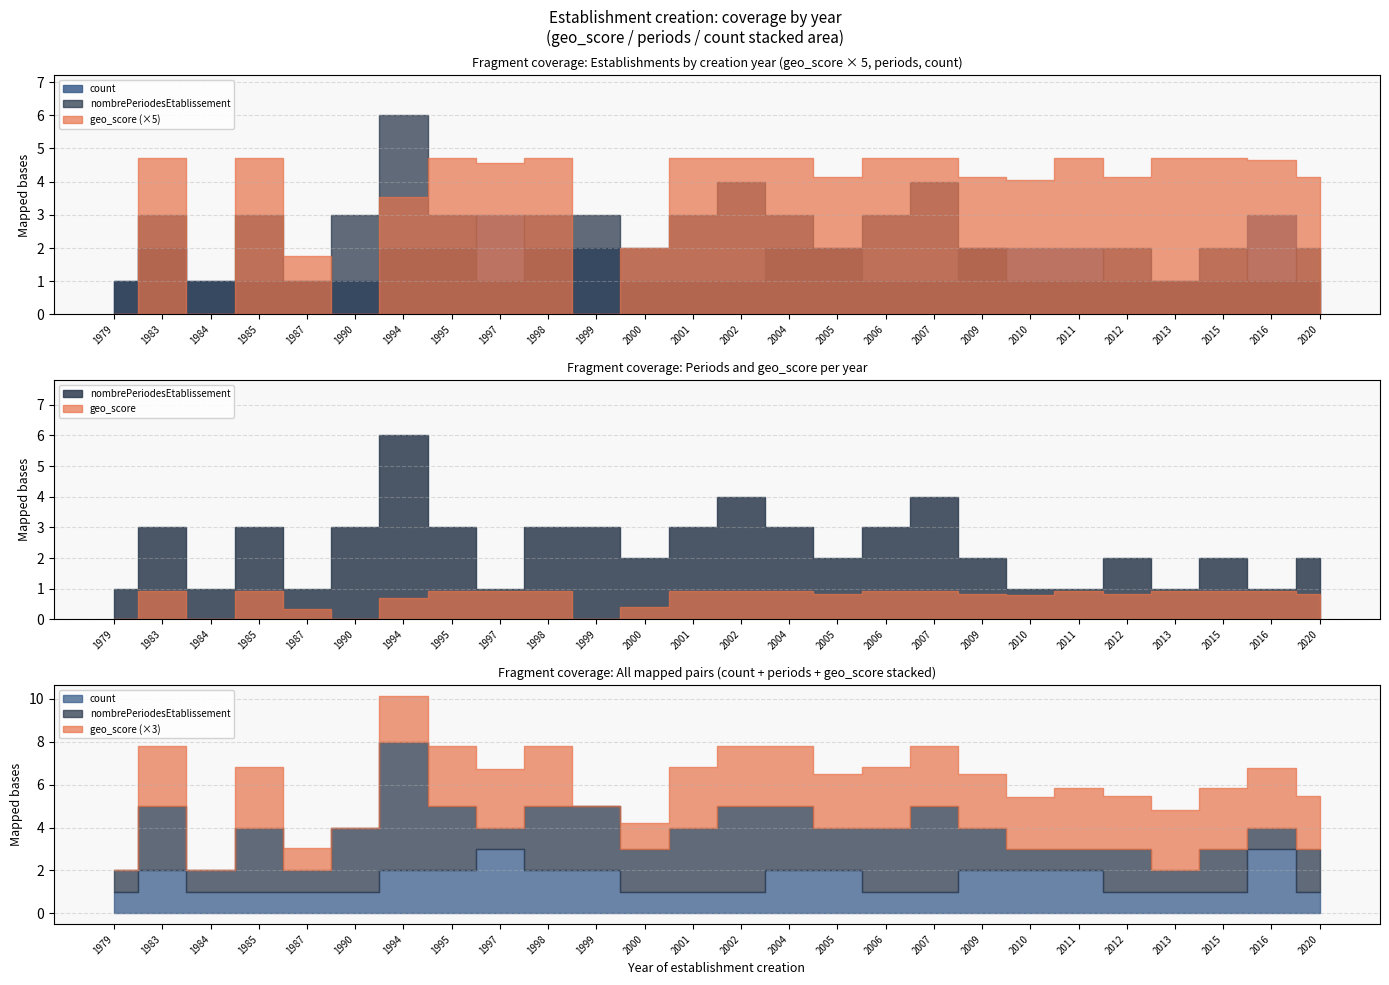

Count the nombrePeriodesEtablissement values in the range 1 to 3.

23